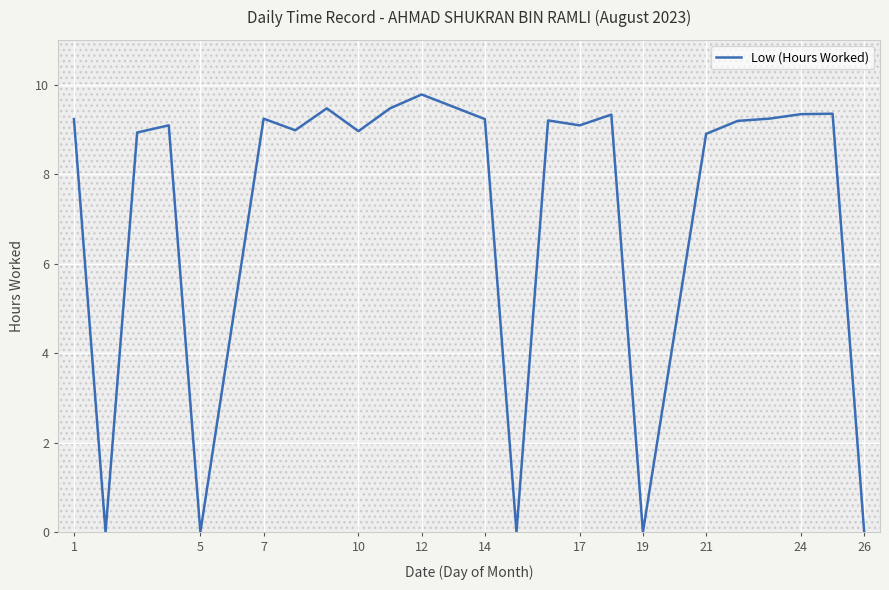

True or false: Low (Hours Worked) has a value of 9.1 at 17.

True